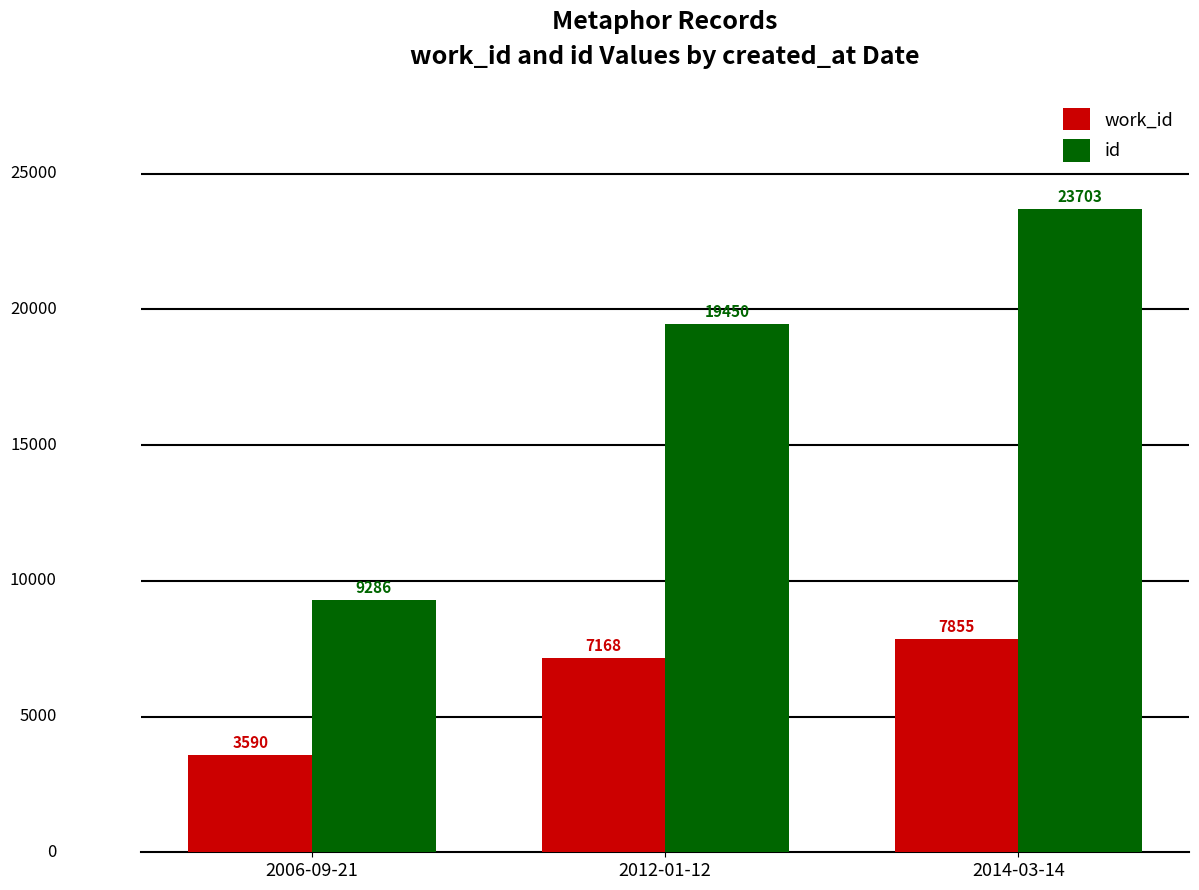

True or false: id has a value of 4408 at 2006-09-21.

False